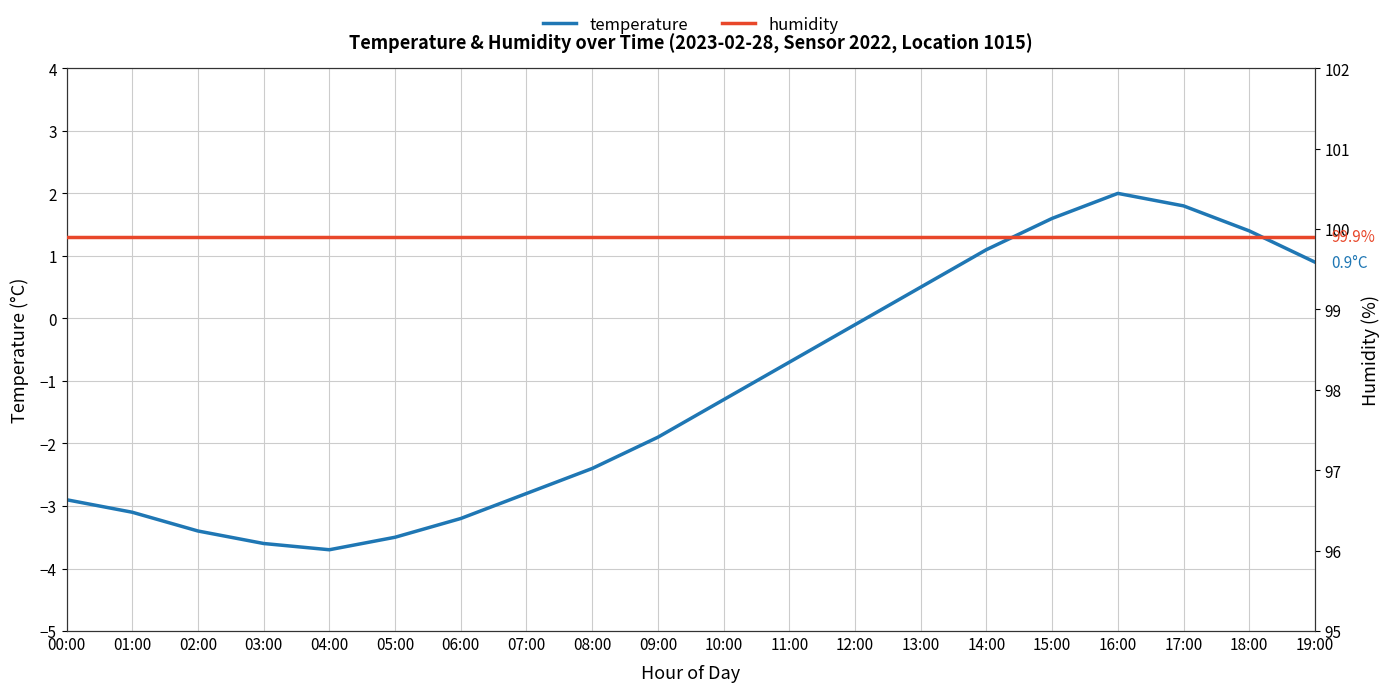

What is the difference between the temperature values at 18:00 and 03:00?

5.0